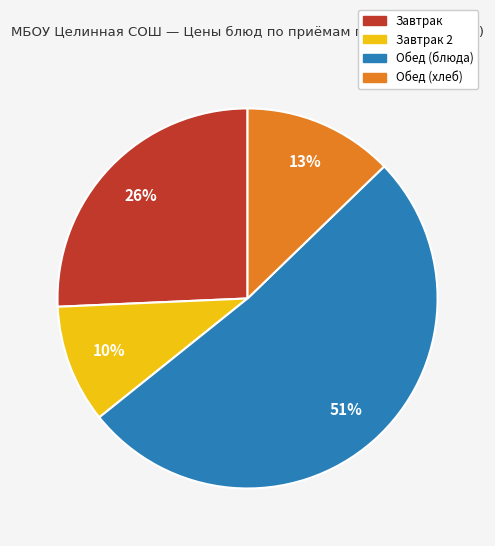

To the nearest percent, what portion does Обед (блюда) represent?

51%